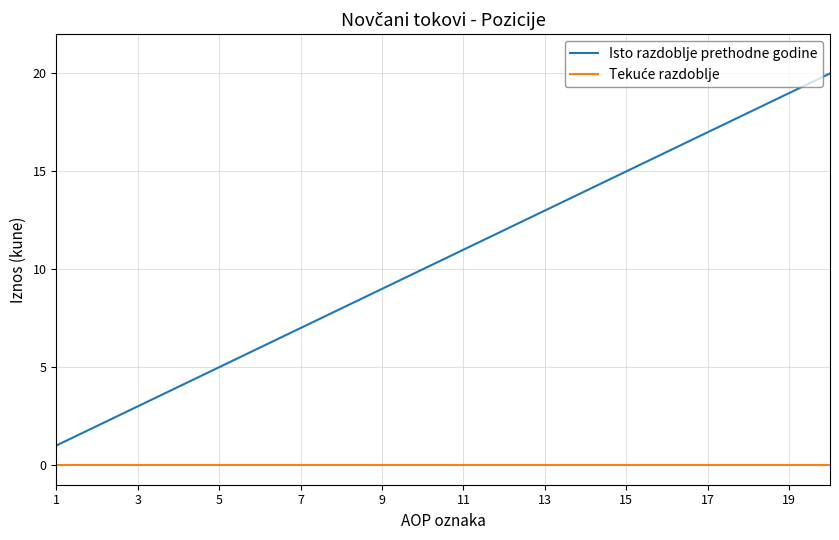

What is the maximum value shown in the chart?

20